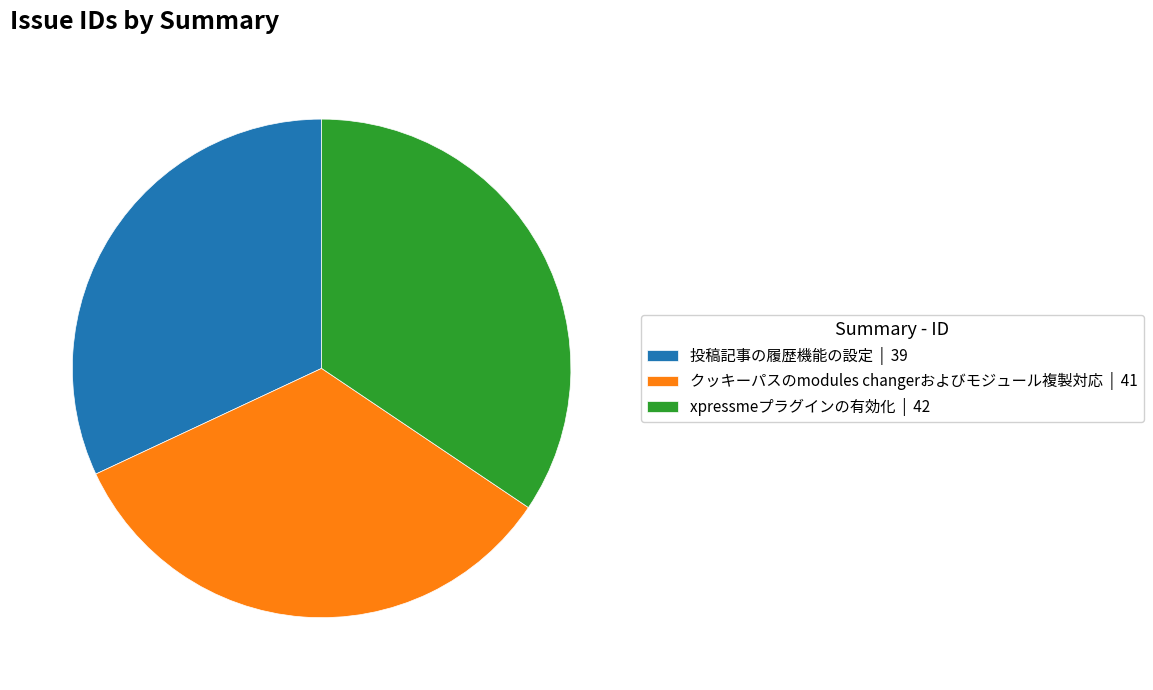

Rank the categories by value from highest to lowest.

xpressmeプラグインの有効化, クッキーパスのmodules changerおよびモジュール複製対応, 投稿記事の履歴機能の設定